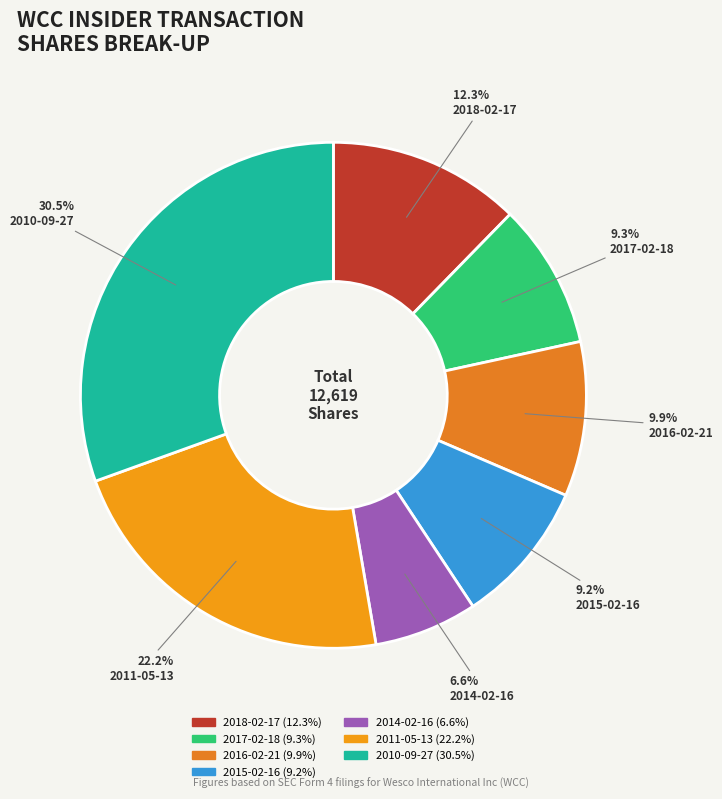

To the nearest percent, what is the combined percentage of 2018-02-17 and 2016-02-21?

22%